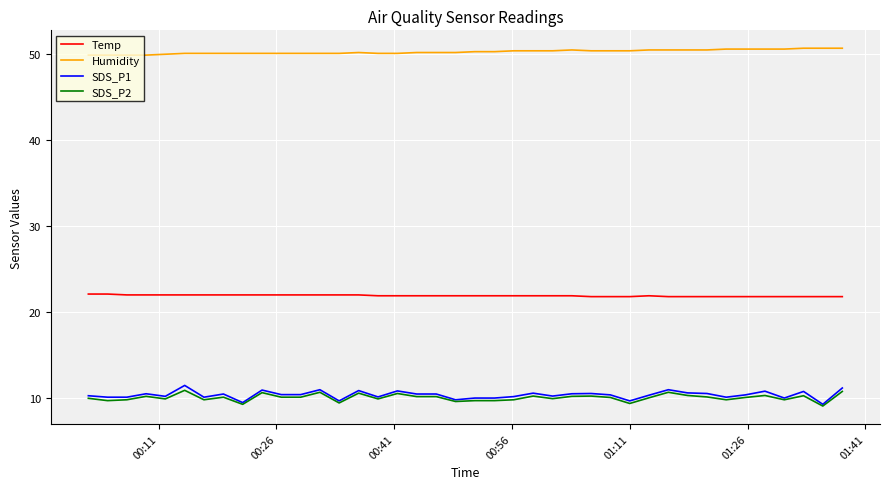

Which series has the widest spread of values?

SDS_P1